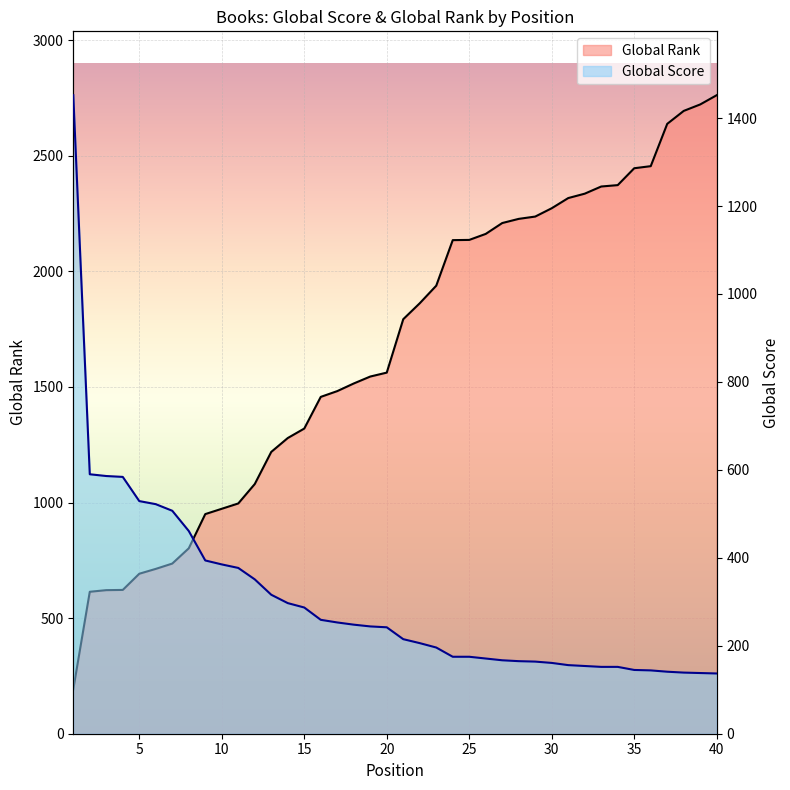

Reading right to left, what are all the values shown in this chart?

Global Score: 137	138	139	141	144	145	152	152	154	156	161	164	165	167	171	175	175	196	206	215	242	244	248	253	259	287	297	316	351	377	385	394	461	507	522	529	584	586	590	1452
Global Rank: 2762	2722	2694	2638	2455	2446	2373	2367	2336	2317	2273	2237	2227	2209	2162	2136	2135	1938	1862	1793	1562	1545	1515	1482	1457	1320	1279	1219	1080	996	973	950	802	736	713	692	622	621	614	192